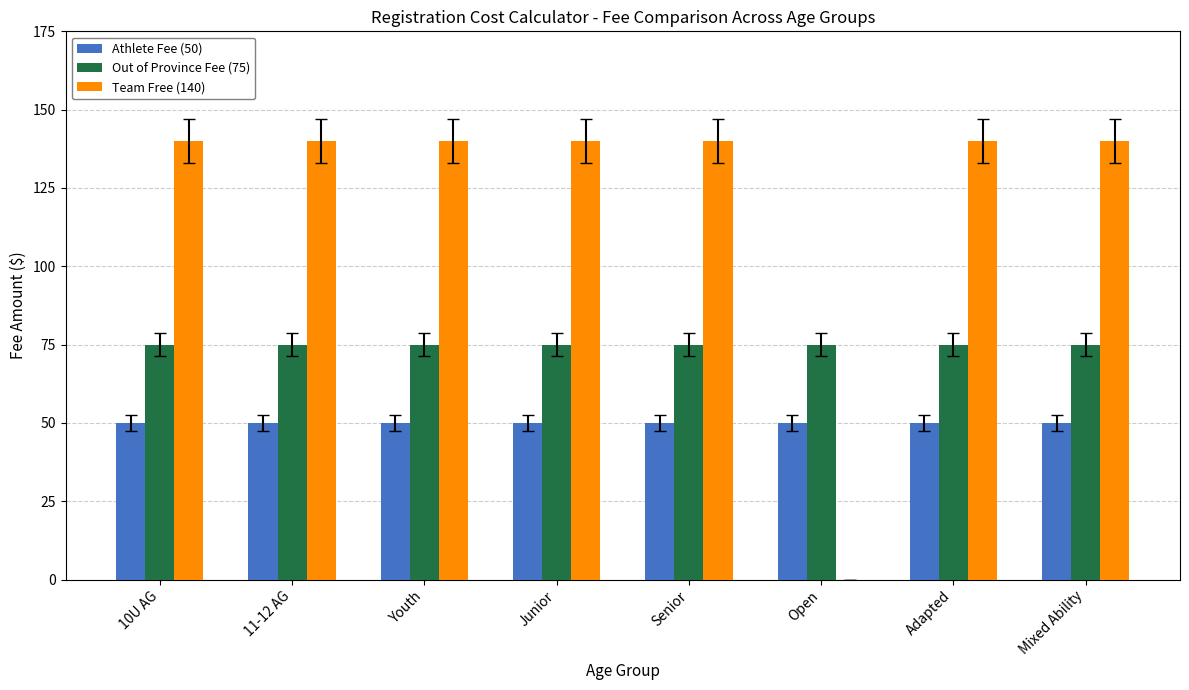

What is the greatest value displayed?

140